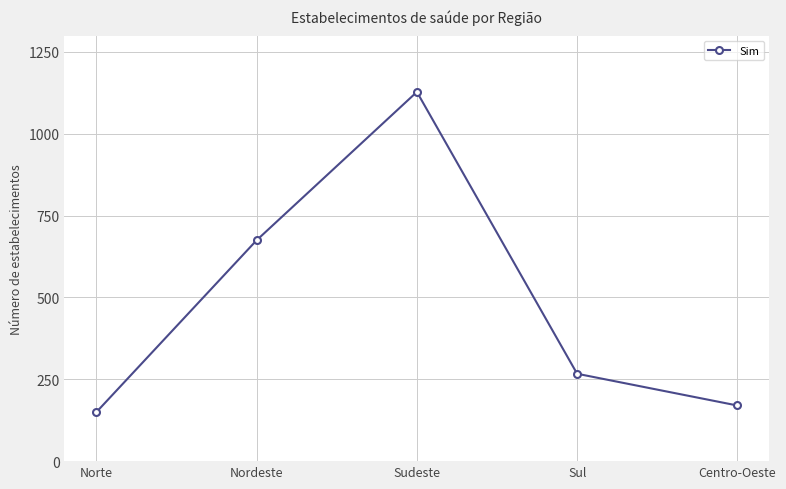

What is the difference between the maximum and minimum values?

978